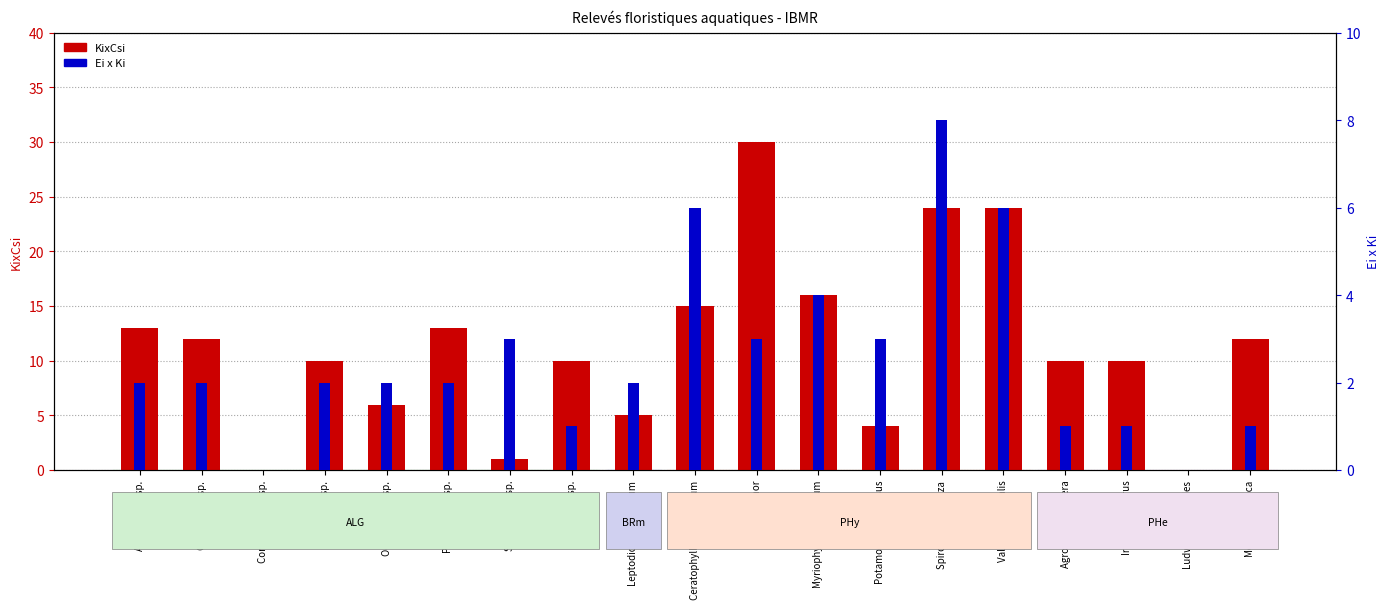

The KixCsi series shows 12 at Cladophora sp.. True or false?

True